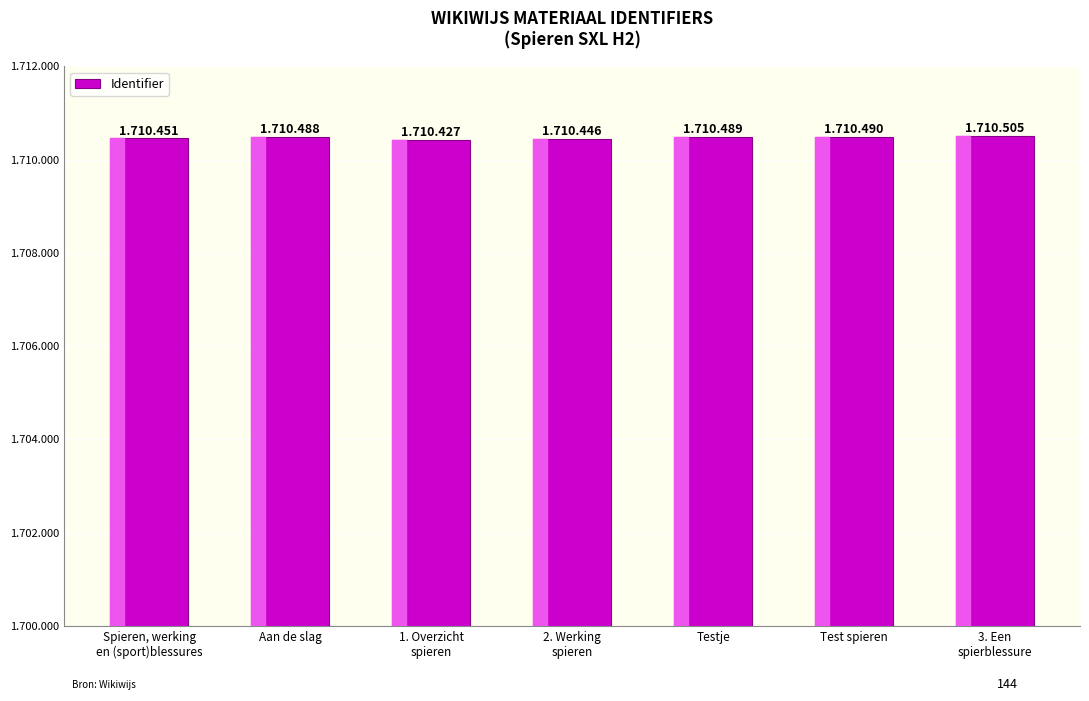

At which category does the chart reach its peak across all series?

3. Een
spierblessure